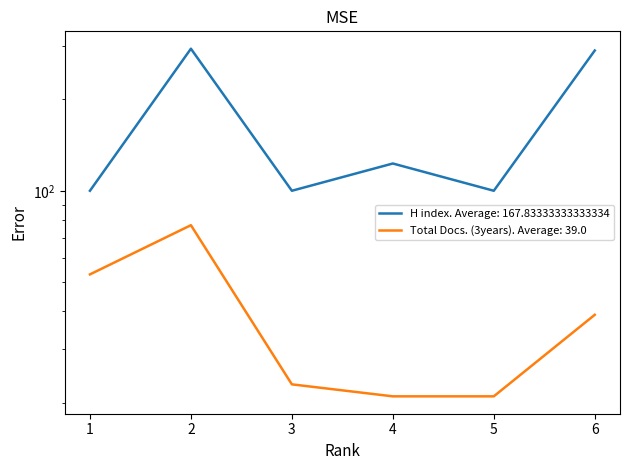

What value does the Total Docs. (3years) series have at 1?

53